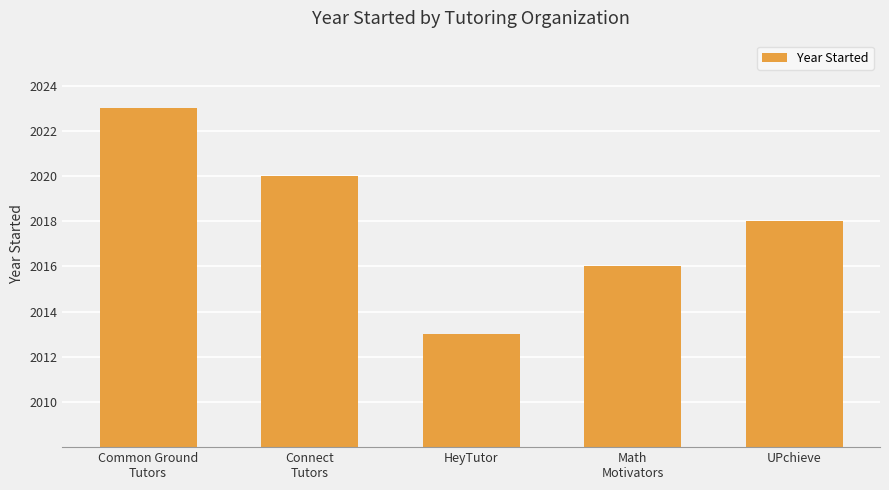

What is the difference between the maximum and minimum values?

10